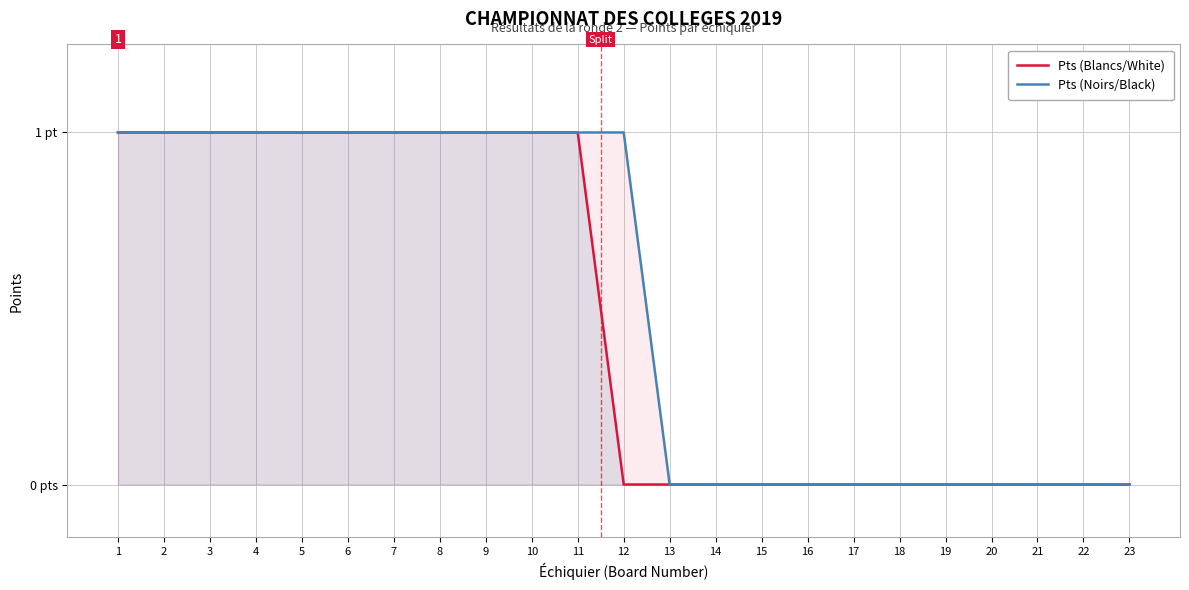

What is the total value across all series at 3?

2